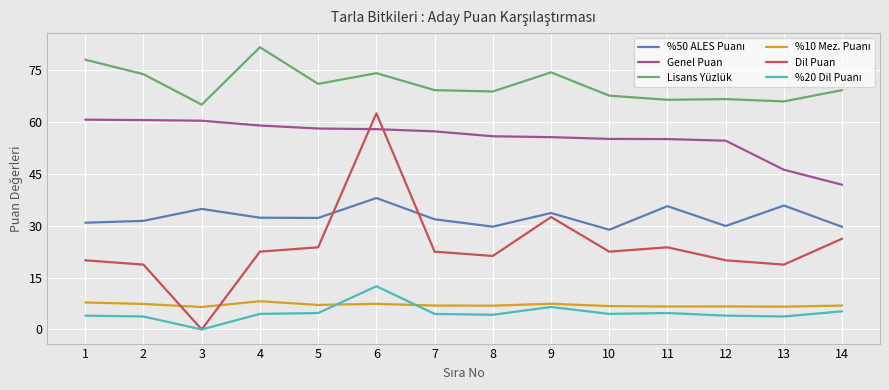

What is the difference between the highest and lowest values at 7?

64.7